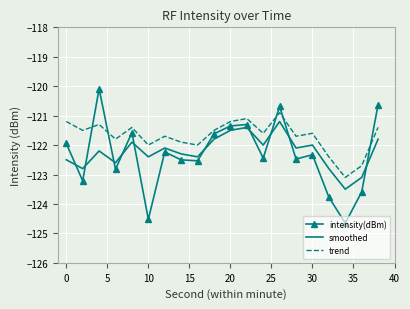

Which series ends up on top after the final intersection of intensity(dBm) and trend?

intensity(dBm)